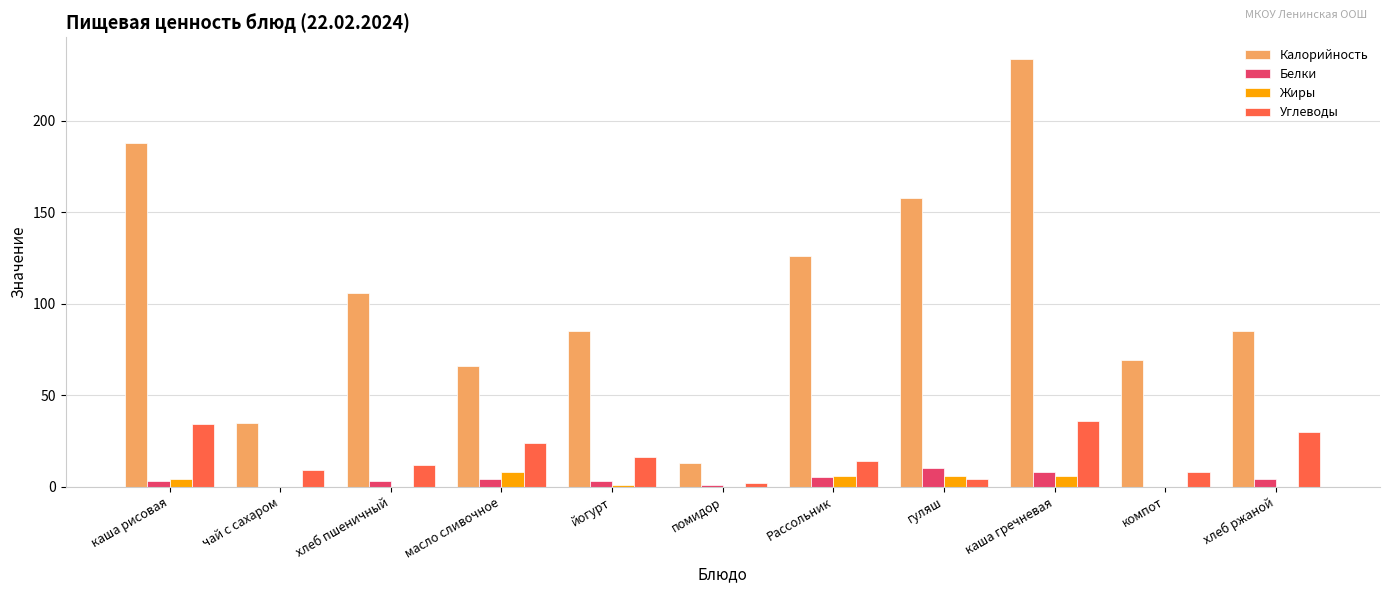

True or false: Жиры has a value of 0 at помидор.

True